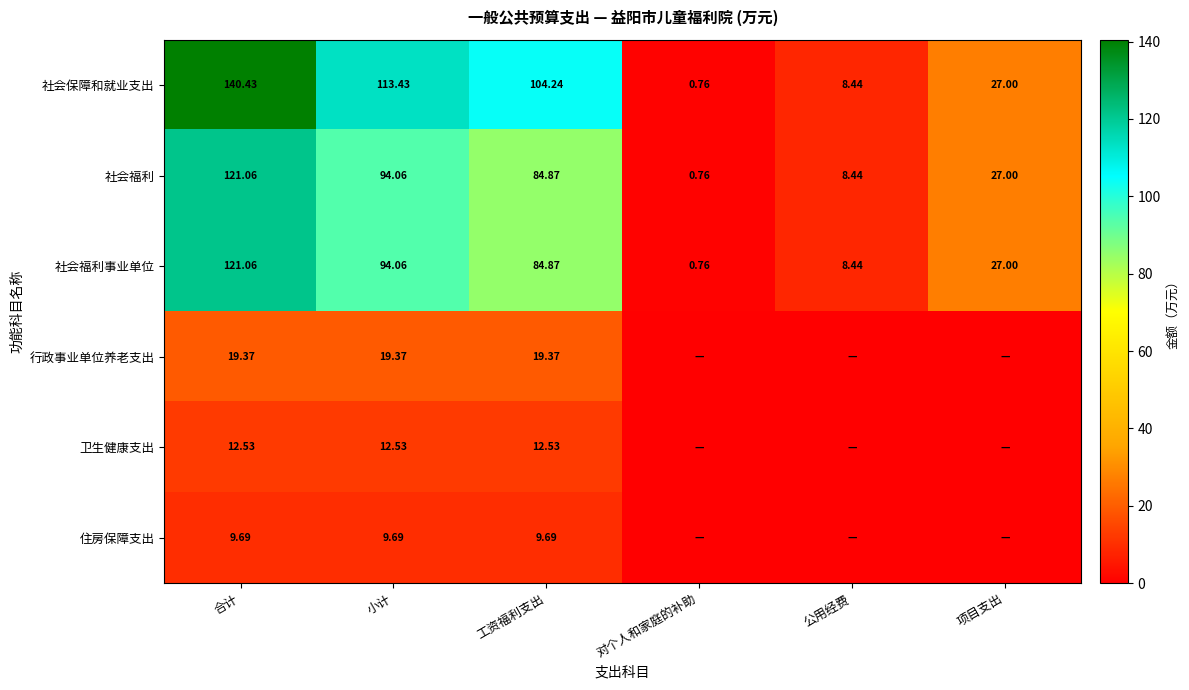

Is the value of 社会福利事业单位 at 小计 greater than the value of 行政事业单位养老支出 at 工资福利支出?

Yes